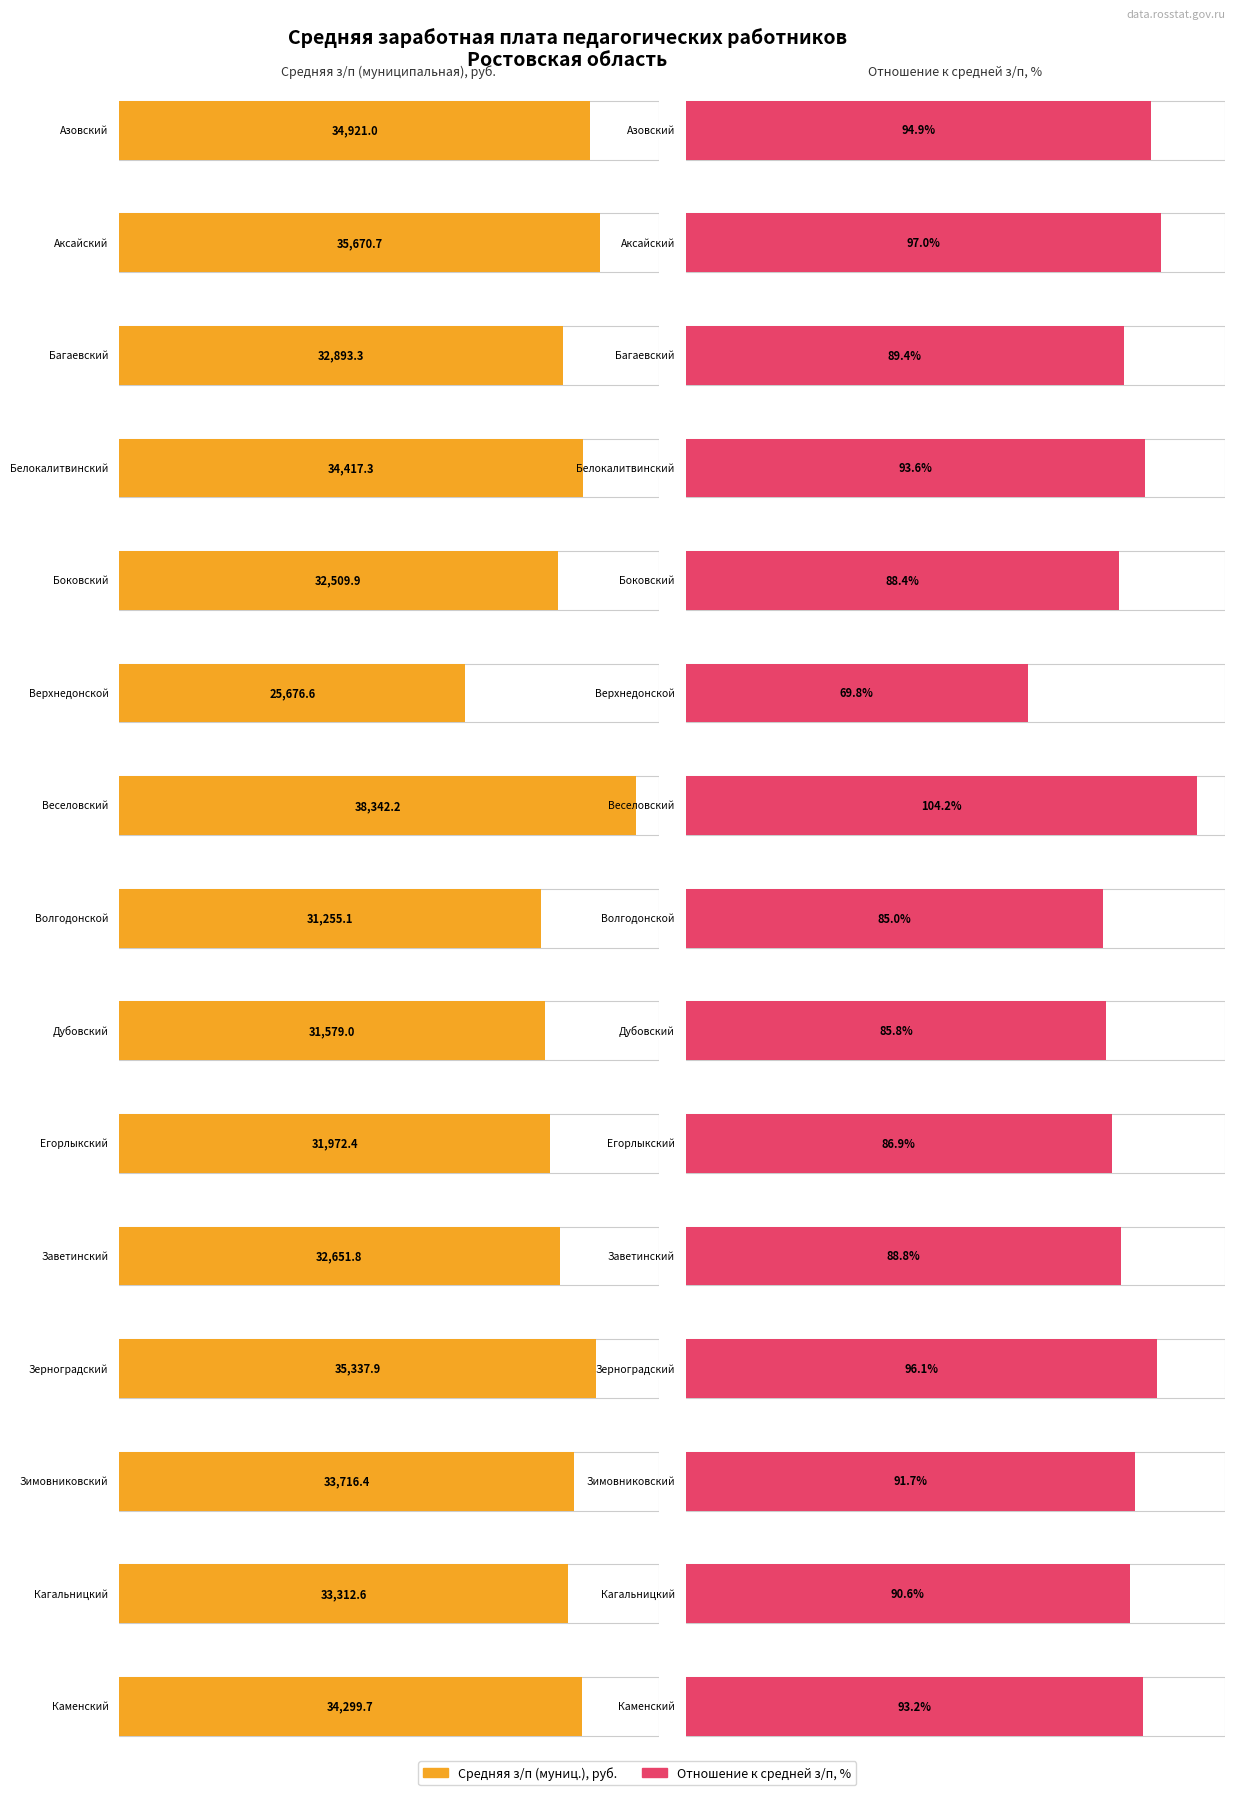

Between Дубовский and Кагальницкий, which is larger?

Кагальницкий